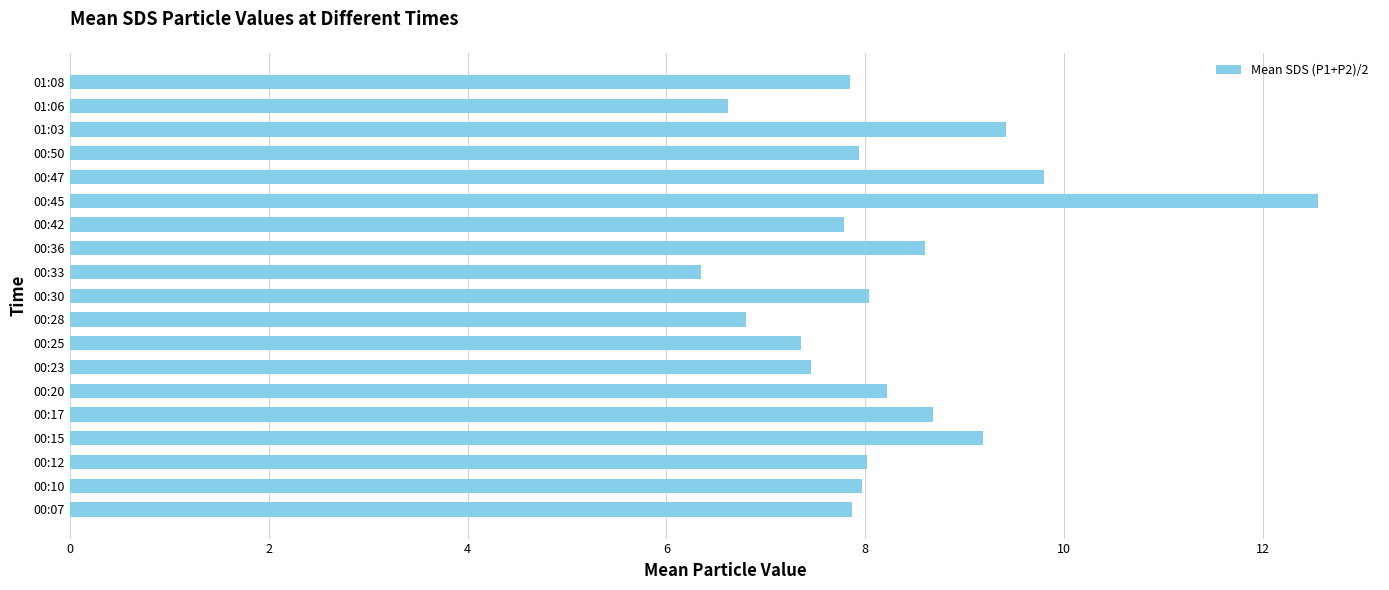

How many bars are there in total?

19